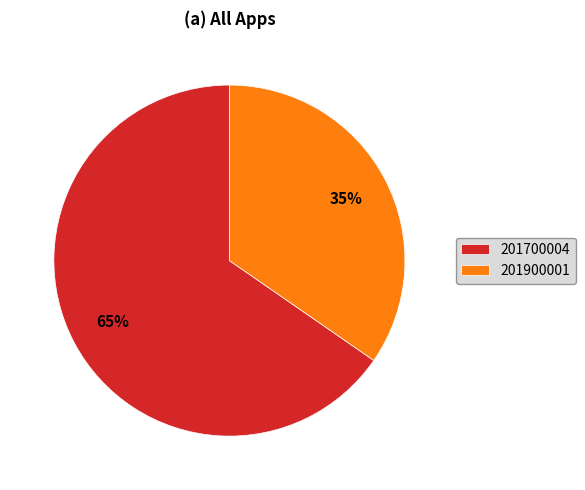

How many slices are in this pie chart?

2